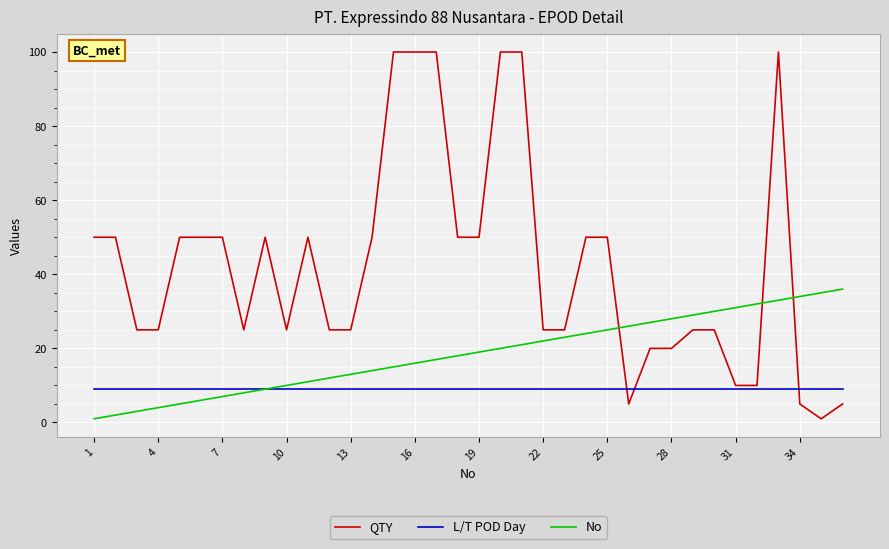

What is the highest value of the L/T POD Day series?

9